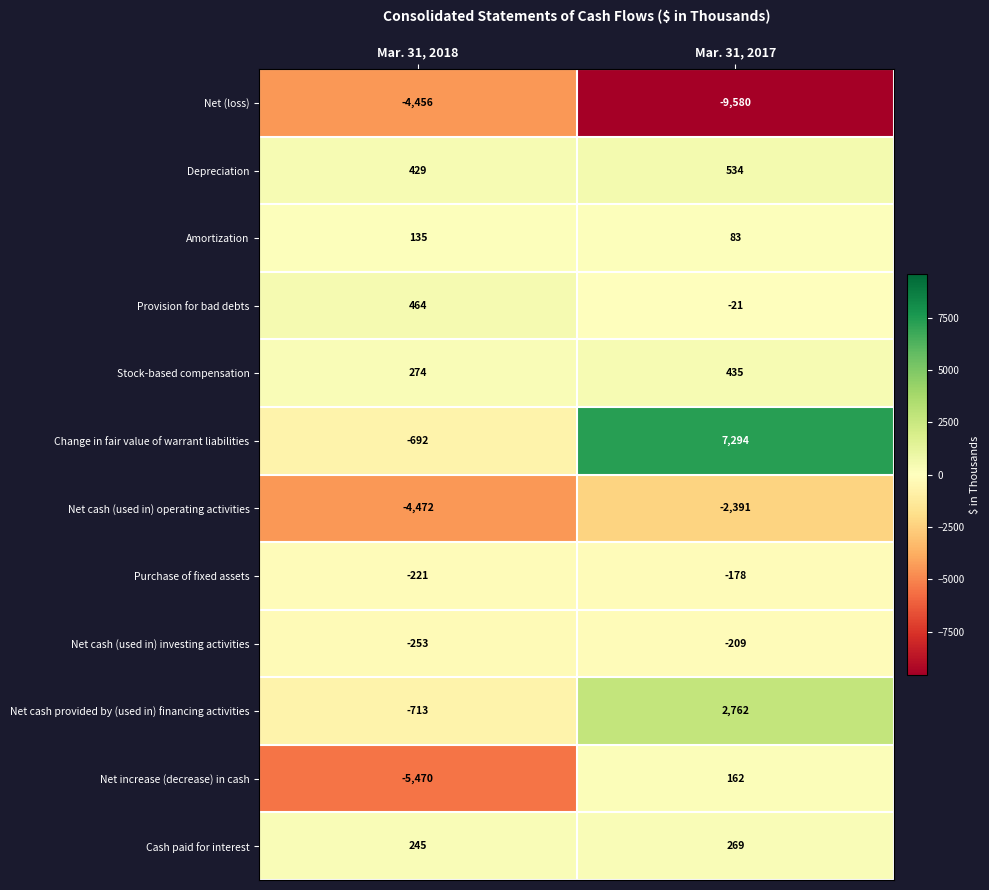

Which label corresponds to the smallest value in the chart?

Mar. 31, 2017